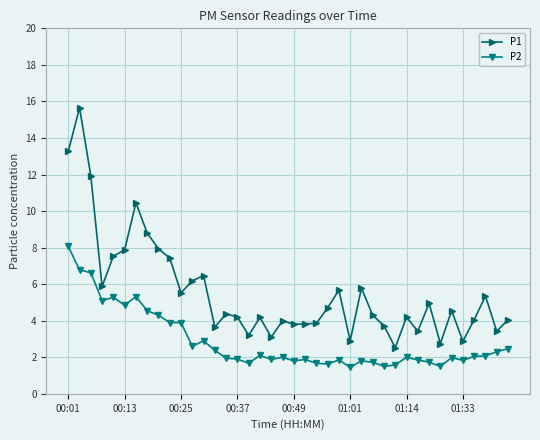

Is this an area chart (filled region under the line)?

No